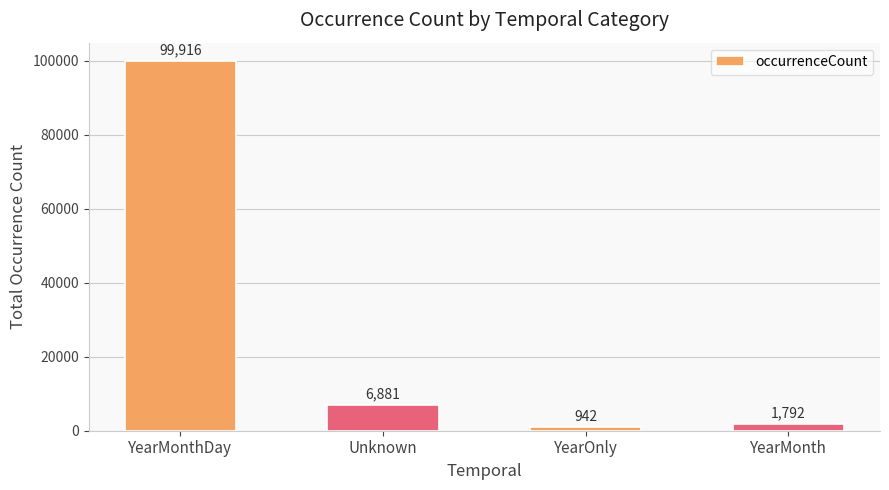

Reading left to right, list all the values displayed in this chart.

99916	6881	942	1792